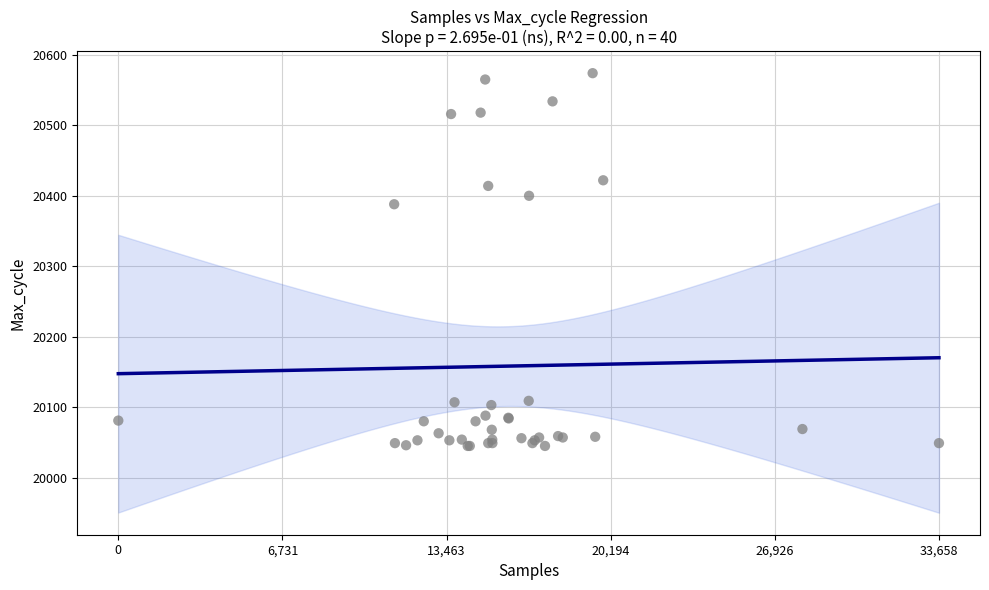

What Y value in the scatter plot is closest to 20309?

20388